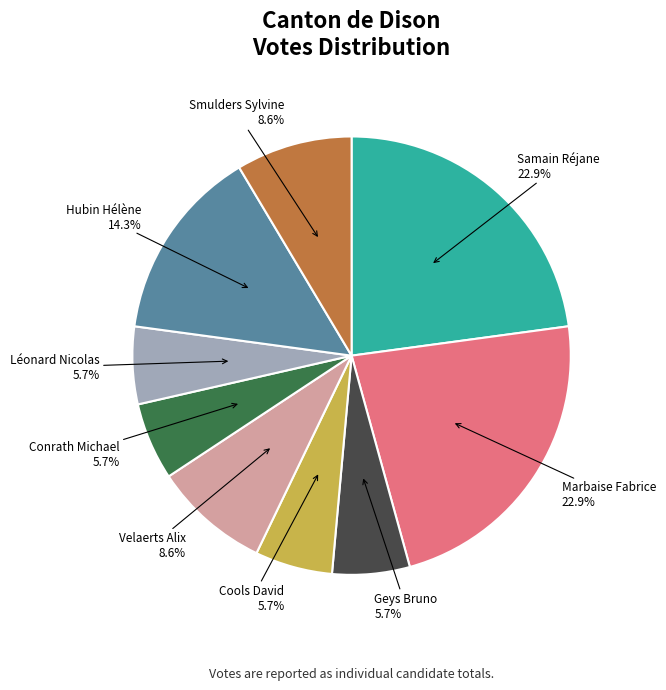

What percentage do Léonard Nicolas and Geys Bruno together represent?

11.4%